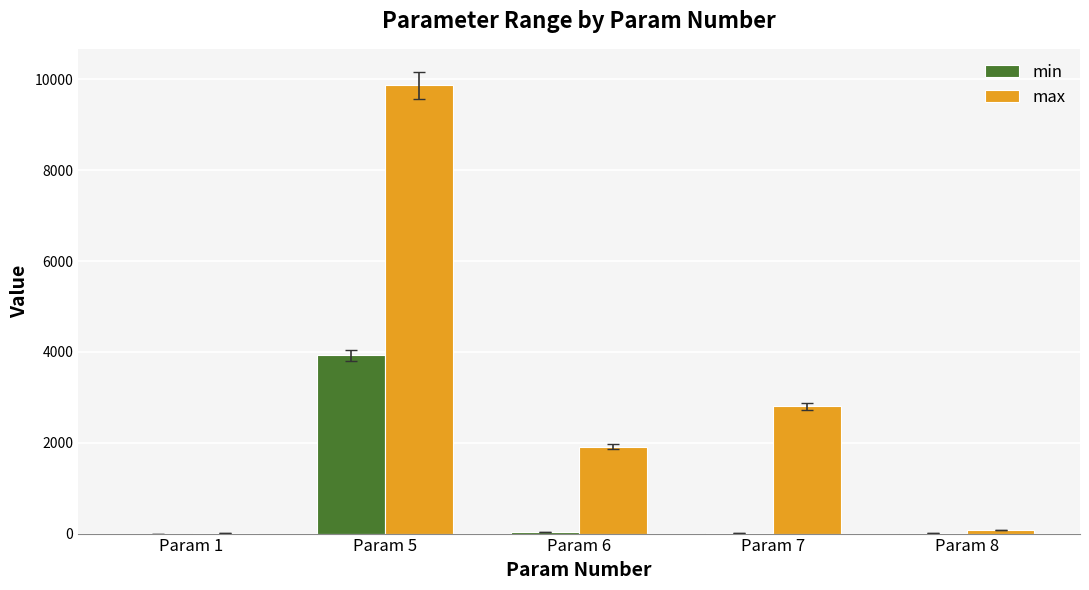

The value of max at Param 5 is 16906.5. True or false?

False